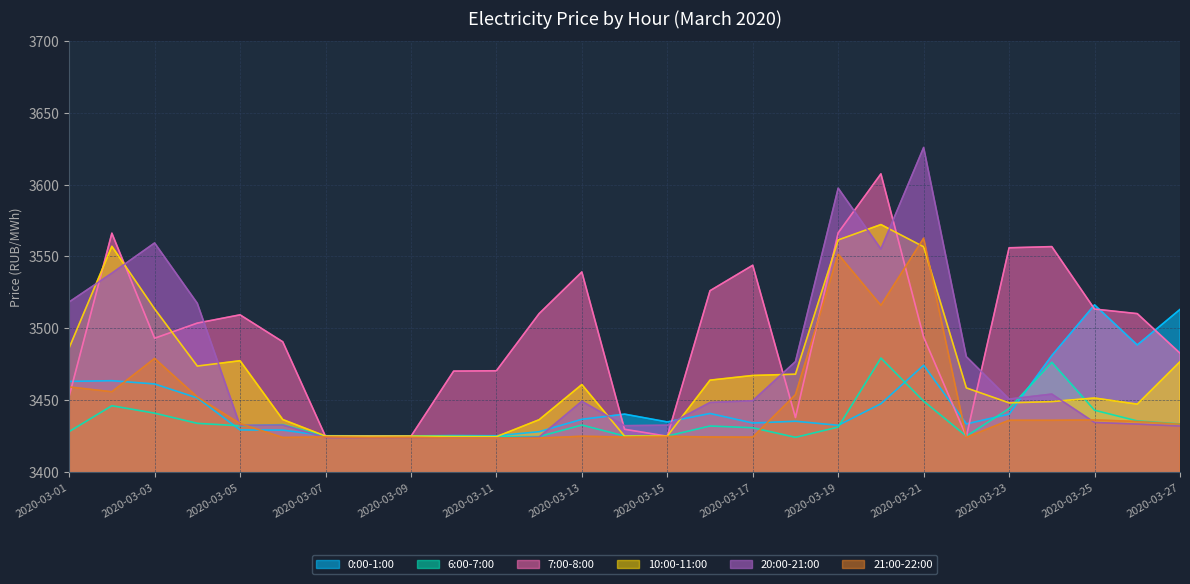

Reading left to right, extract all data points from this chart.

0:00-1:00: 3463.0	3463.5	3461.2	3451.5	3429.2	3429.2	3425.2	3425.1	3425.1	3425.3	3425.2	3428.0	3436.7	3440.2	3434.8	3440.7	3434.1	3435.3	3432.5	3447.5	3474.3	3433.4	3440.2	3481.0	3516.3	3488.4	3513.1
6:00-7:00: 3428.1	3446.1	3440.9	3433.8	3432.1	3433.0	3424.9	3424.7	3425.0	3424.8	3424.6	3424.6	3432.7	3425.1	3425.0	3432.0	3430.8	3424.1	3431.2	3479.3	3449.3	3424.9	3444.1	3476.3	3443.0	3435.5	3433.4
7:00-8:00: 3452.7	3566.2	3493.1	3503.6	3509.4	3490.6	3424.8	3424.8	3424.8	3470.2	3470.4	3510.2	3539.2	3429.7	3424.9	3526.2	3543.9	3437.9	3566.5	3607.5	3493.8	3424.8	3556.0	3556.8	3513.4	3510.2	3482.7
10:00-11:00: 3486.4	3557.1	3513.5	3473.7	3477.4	3436.5	3425.0	3424.9	3424.9	3424.7	3424.6	3436.4	3460.8	3424.9	3425.0	3463.9	3467.2	3468.1	3561.5	3572.2	3556.7	3458.5	3448.1	3449.0	3451.5	3447.2	3476.8
20:00-21:00: 3518.3	3538.4	3559.4	3517.4	3432.4	3432.7	3423.9	3423.8	3423.9	3423.7	3423.6	3424.3	3449.2	3432.2	3432.5	3448.4	3449.6	3476.8	3597.5	3555.2	3625.8	3480.2	3450.7	3454.2	3434.4	3433.3	3431.9
21:00-22:00: 3459.2	3455.8	3479.0	3452.2	3433.7	3424.0	3424.4	3424.0	3424.1	3423.6	3423.5	3423.6	3424.9	3424.3	3424.8	3424.4	3424.2	3453.8	3551.5	3516.0	3562.7	3424.1	3436.0	3435.9	3436.2	3435.1	3433.2